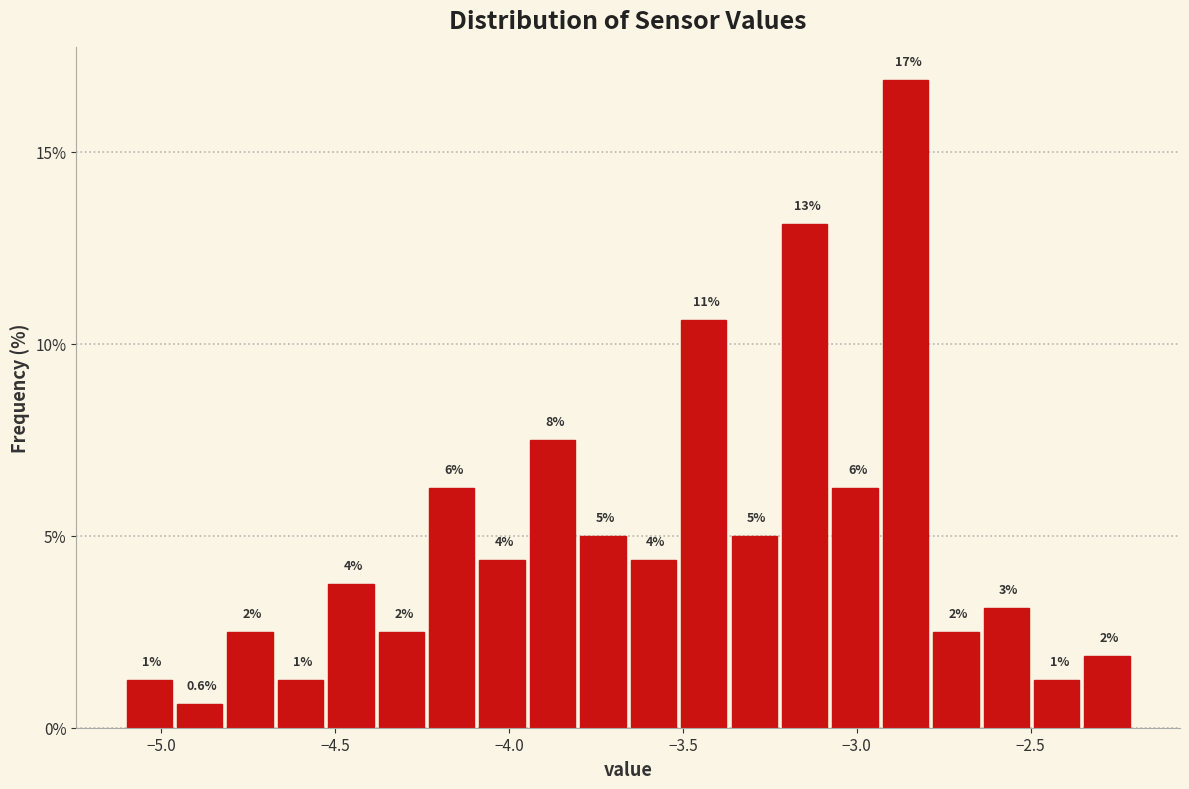

Read against the x-axis, roughly where is the centre of the tallest bar?

-2.85